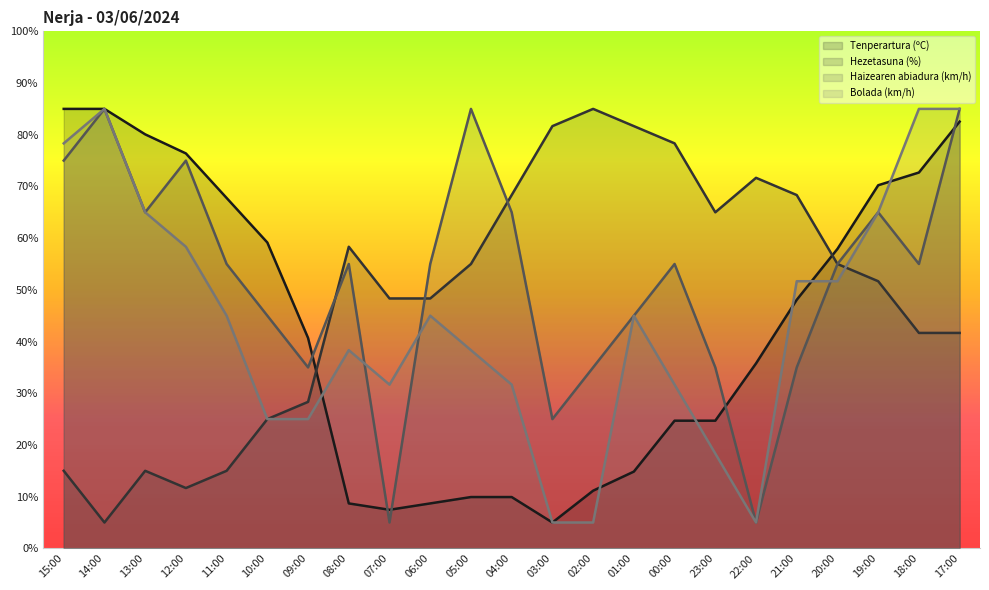

What is the smallest value displayed?

5.0